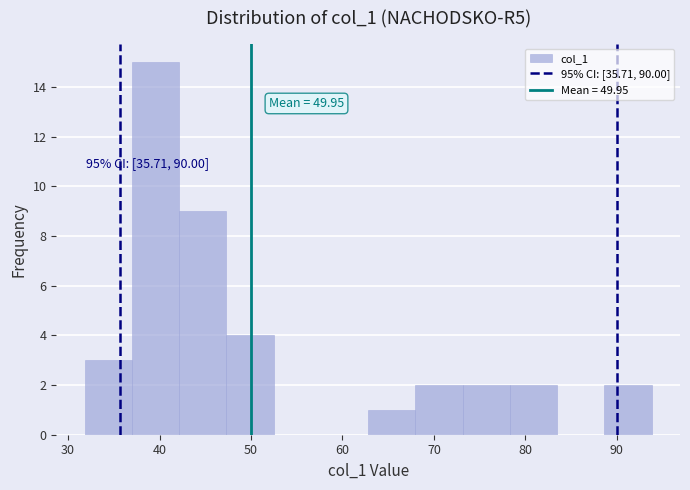

Which range on the x-axis has the tallest bar?

37 to 42